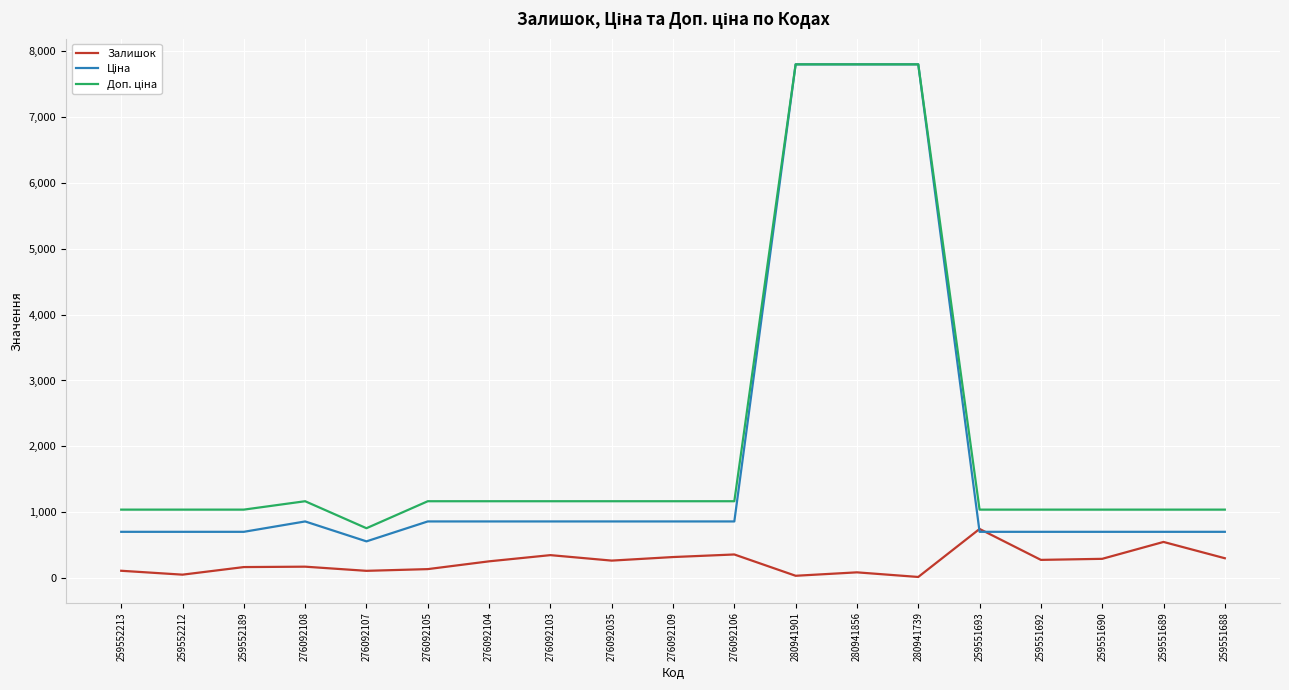

At which label does Залишок reach its peak?

259551693